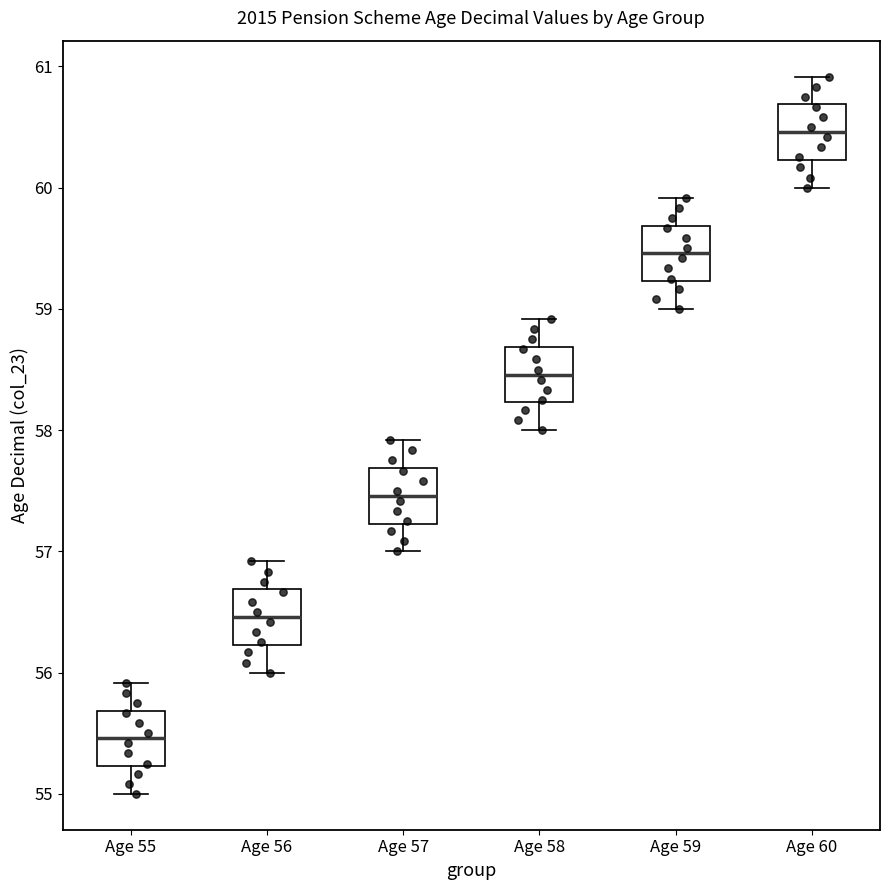

Reading left to right, transcribe this box plot: for each box, give where its median line is, the range the box spans, and where its two whiskers end, as read against the y-axis. The values are not printed on the chart, so give them approximately, as read against the axis.

Age 55: median 55.5, box 55.2 to 55.7, whiskers 55.0 to 55.9
Age 56: median 56.5, box 56.2 to 56.7, whiskers 56.0 to 56.9
Age 57: median 57.5, box 57.2 to 57.7, whiskers 57.0 to 57.9
Age 58: median 58.5, box 58.2 to 58.7, whiskers 58.0 to 58.9
Age 59: median 59.5, box 59.2 to 59.7, whiskers 59.0 to 59.9
Age 60: median 60.5, box 60.2 to 60.7, whiskers 60.0 to 60.9